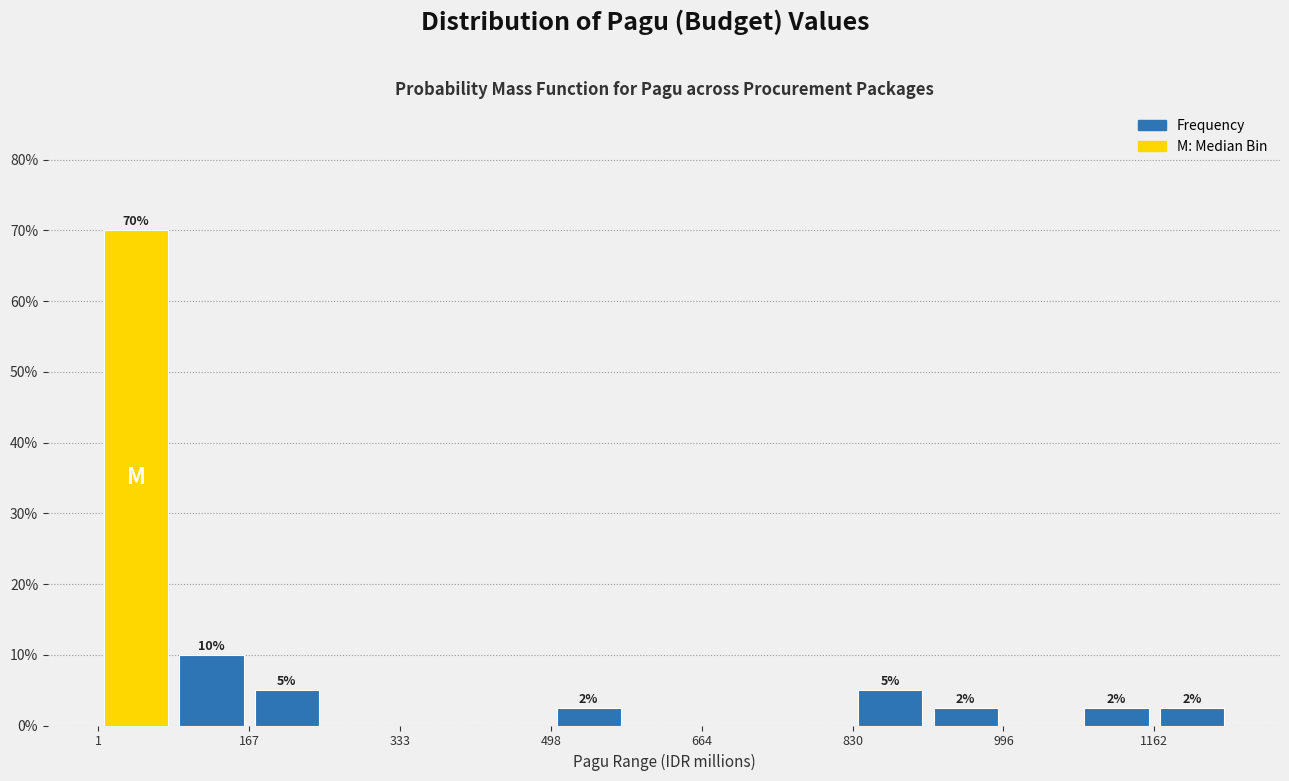

Which range on the x-axis has the tallest bar?

0 to 80